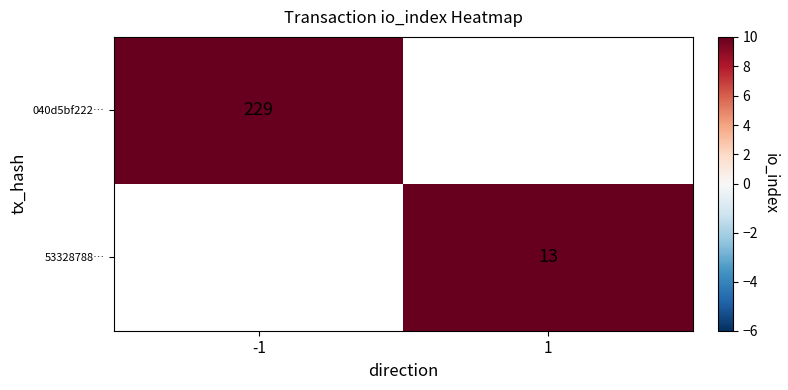

At how many categories does at least one series exceed 71?

1